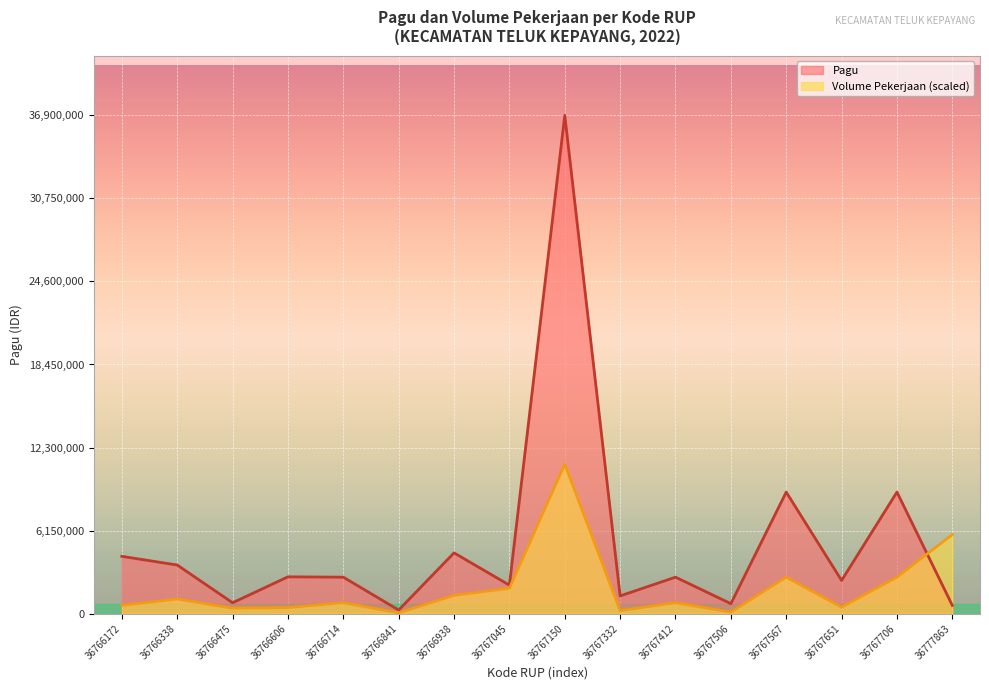

Between which two adjacent categories do Pagu and Volume Pekerjaan first intersect?

36767706 and 36777863